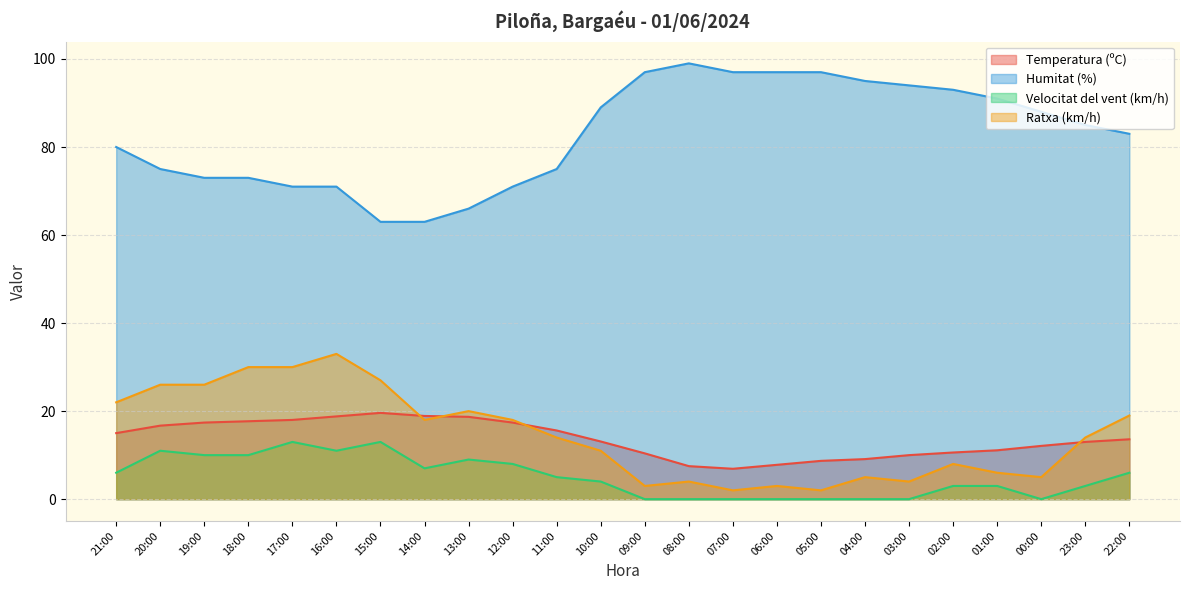

What is the average value of the Humitat (%) series?

82.8